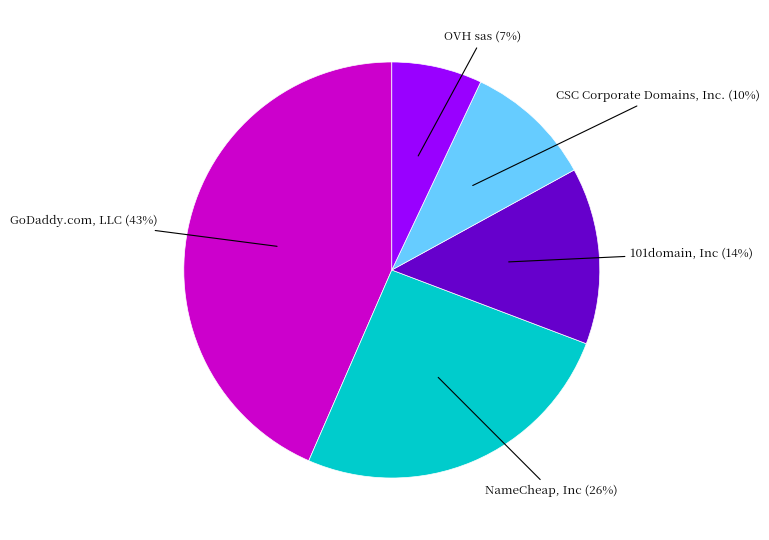

Combined, do OVH sas (7%) and NameCheap, Inc (26%) account for over 50%?

No